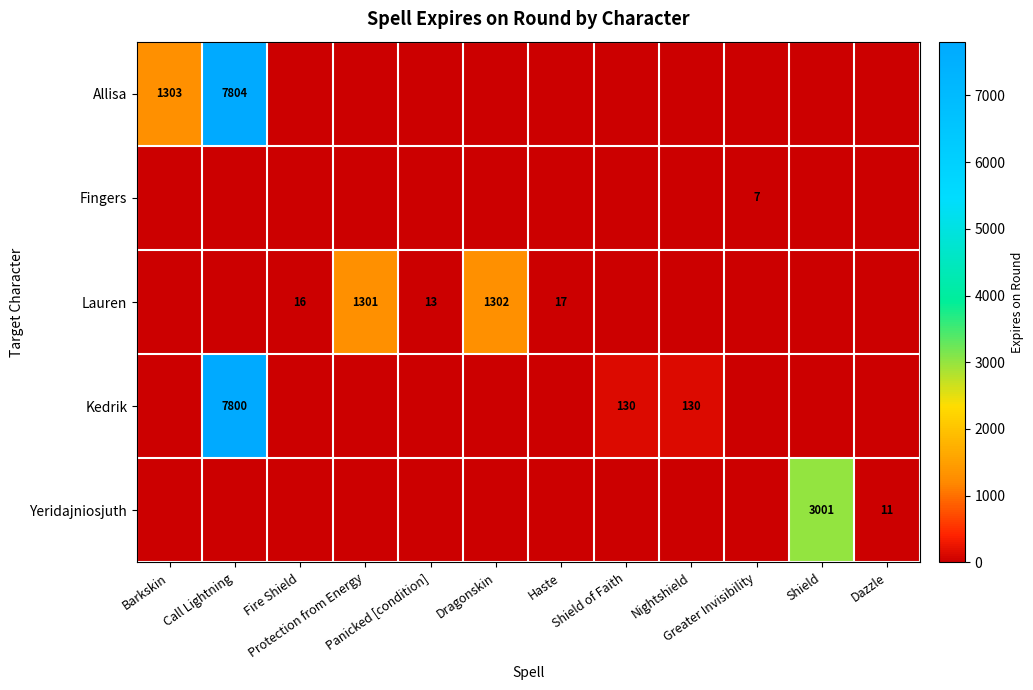

Is it true that Yeridajniosjuth equals 2005 at Dragonskin?

False